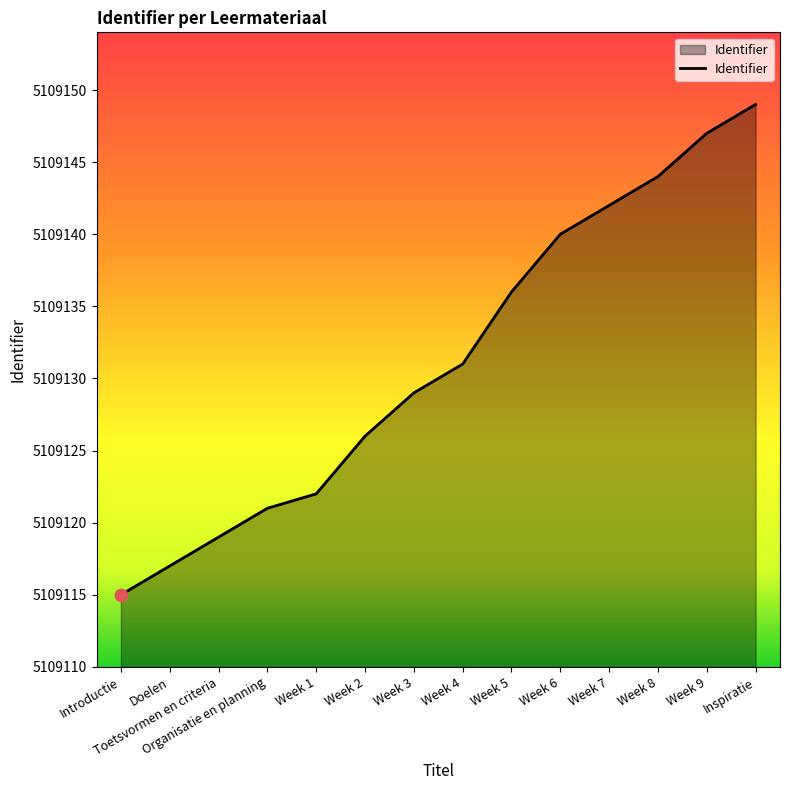

What is the change in value from Week 6 to Week 8?

+4